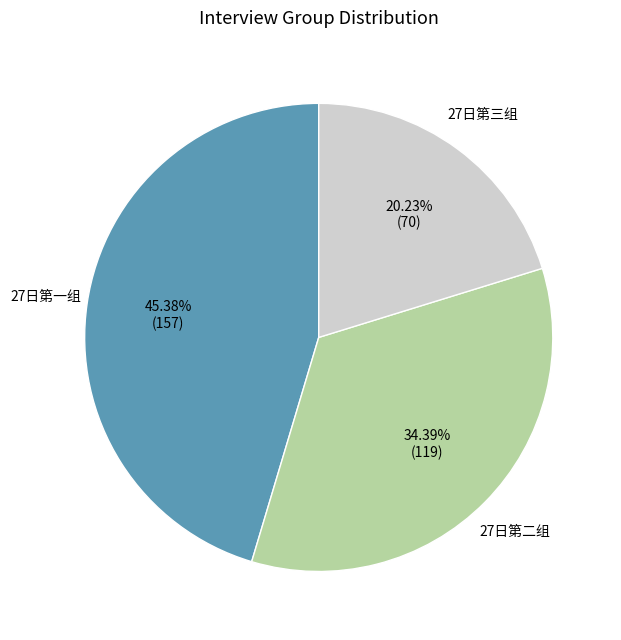

Rank the categories by value from highest to lowest.

27日第一组, 27日第二组, 27日第三组